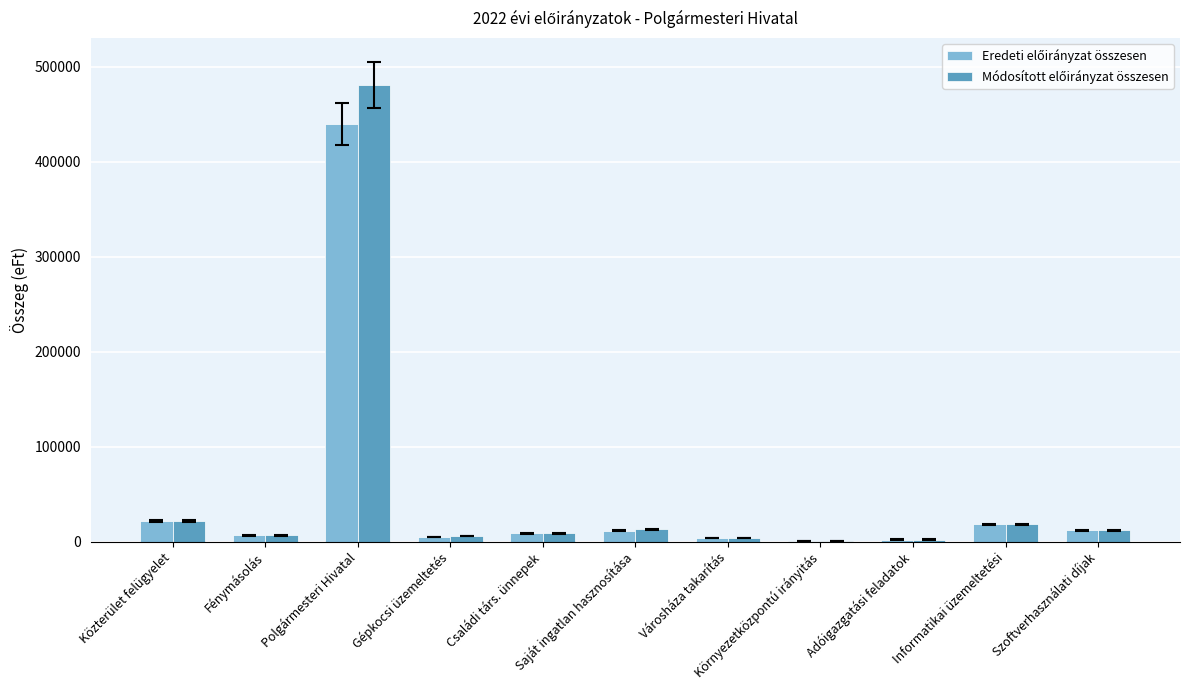

Count the number of categories in the chart.

11